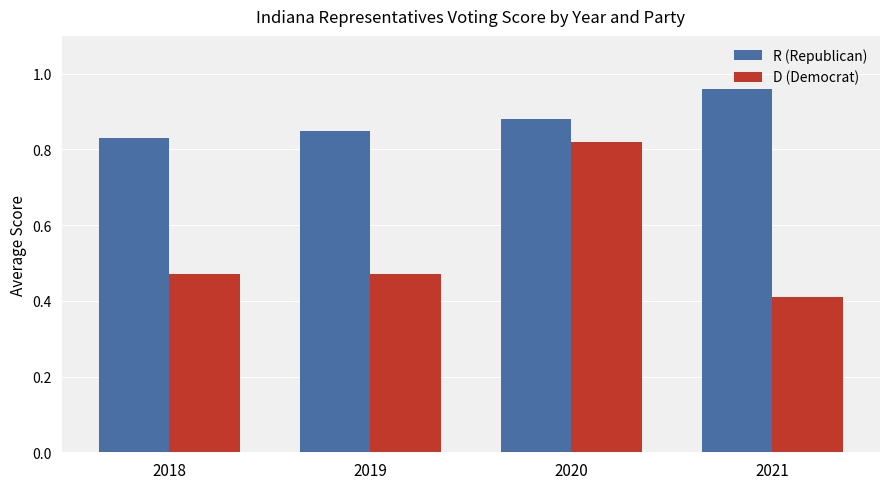

What is the total value across all series at 2020?

1.7